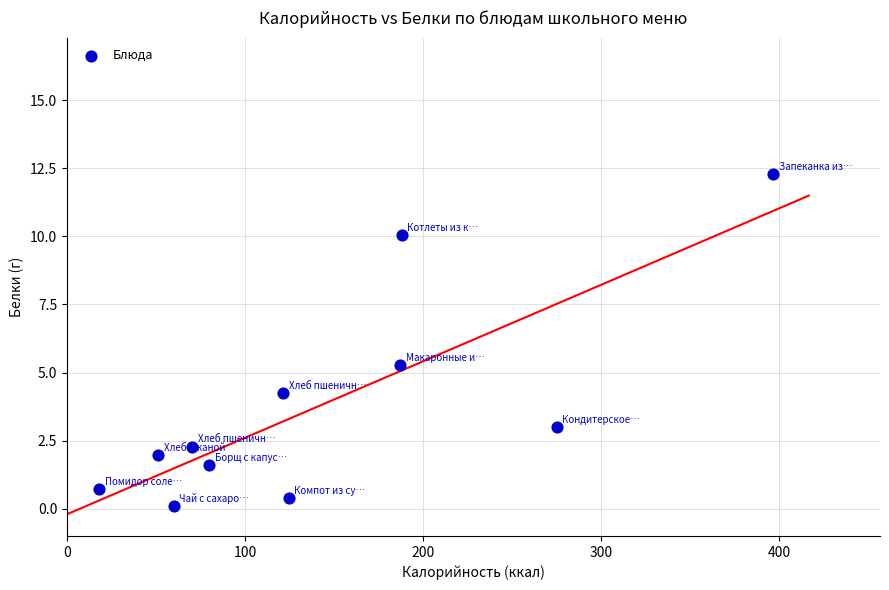

What Y value in the scatter plot is closest to 6?

5.3